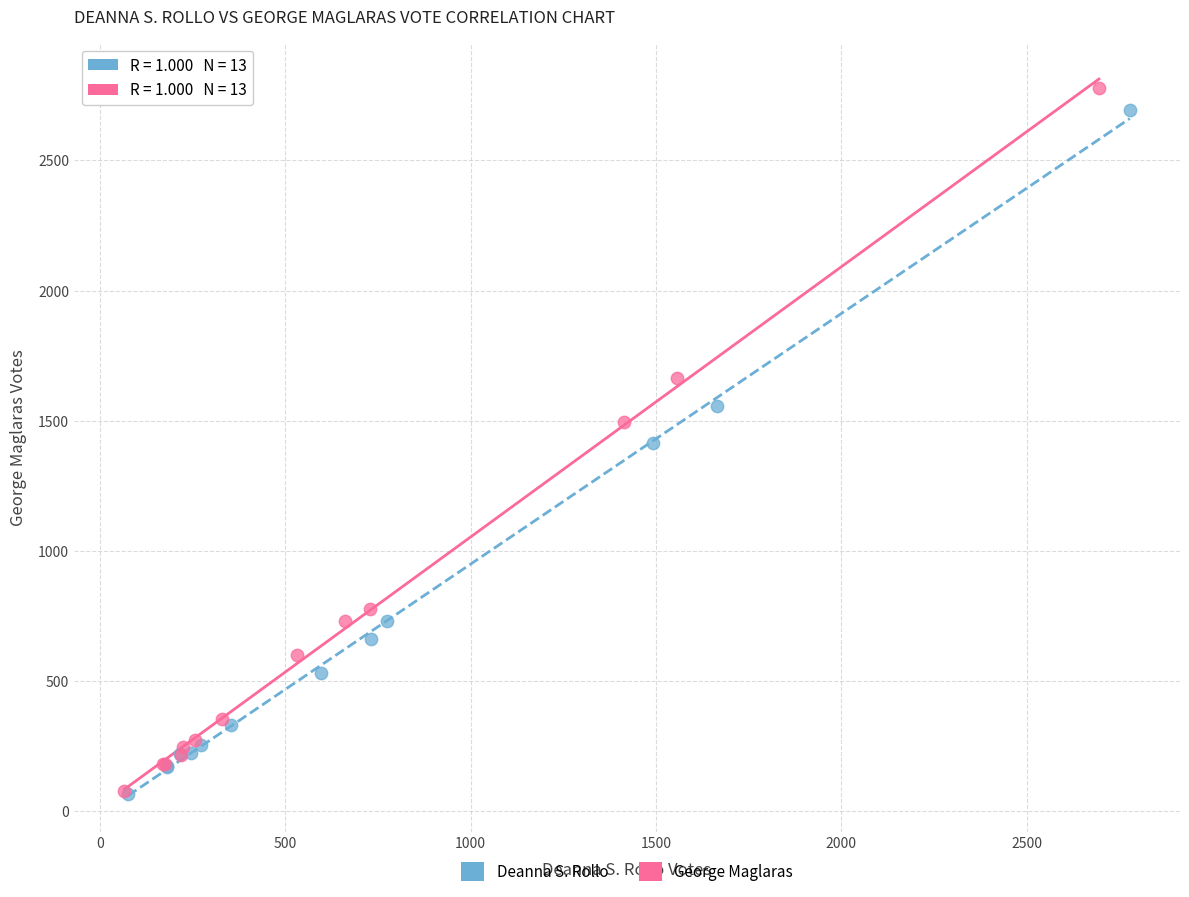

What are all the series names shown in the legend?

Deanna S. Rollo, George Maglaras